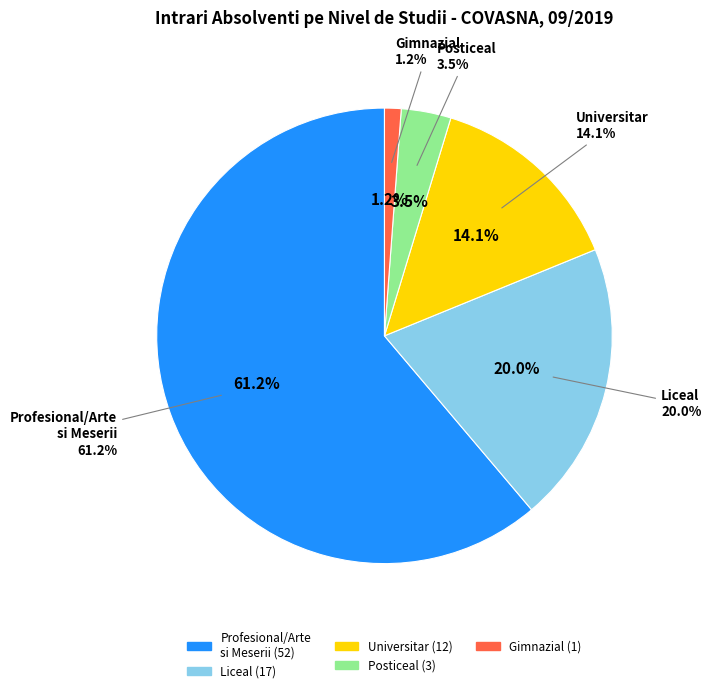

What percentage do invatamant profesional/arte si meserii and invatamant primar si fara studii together represent?

61.2%